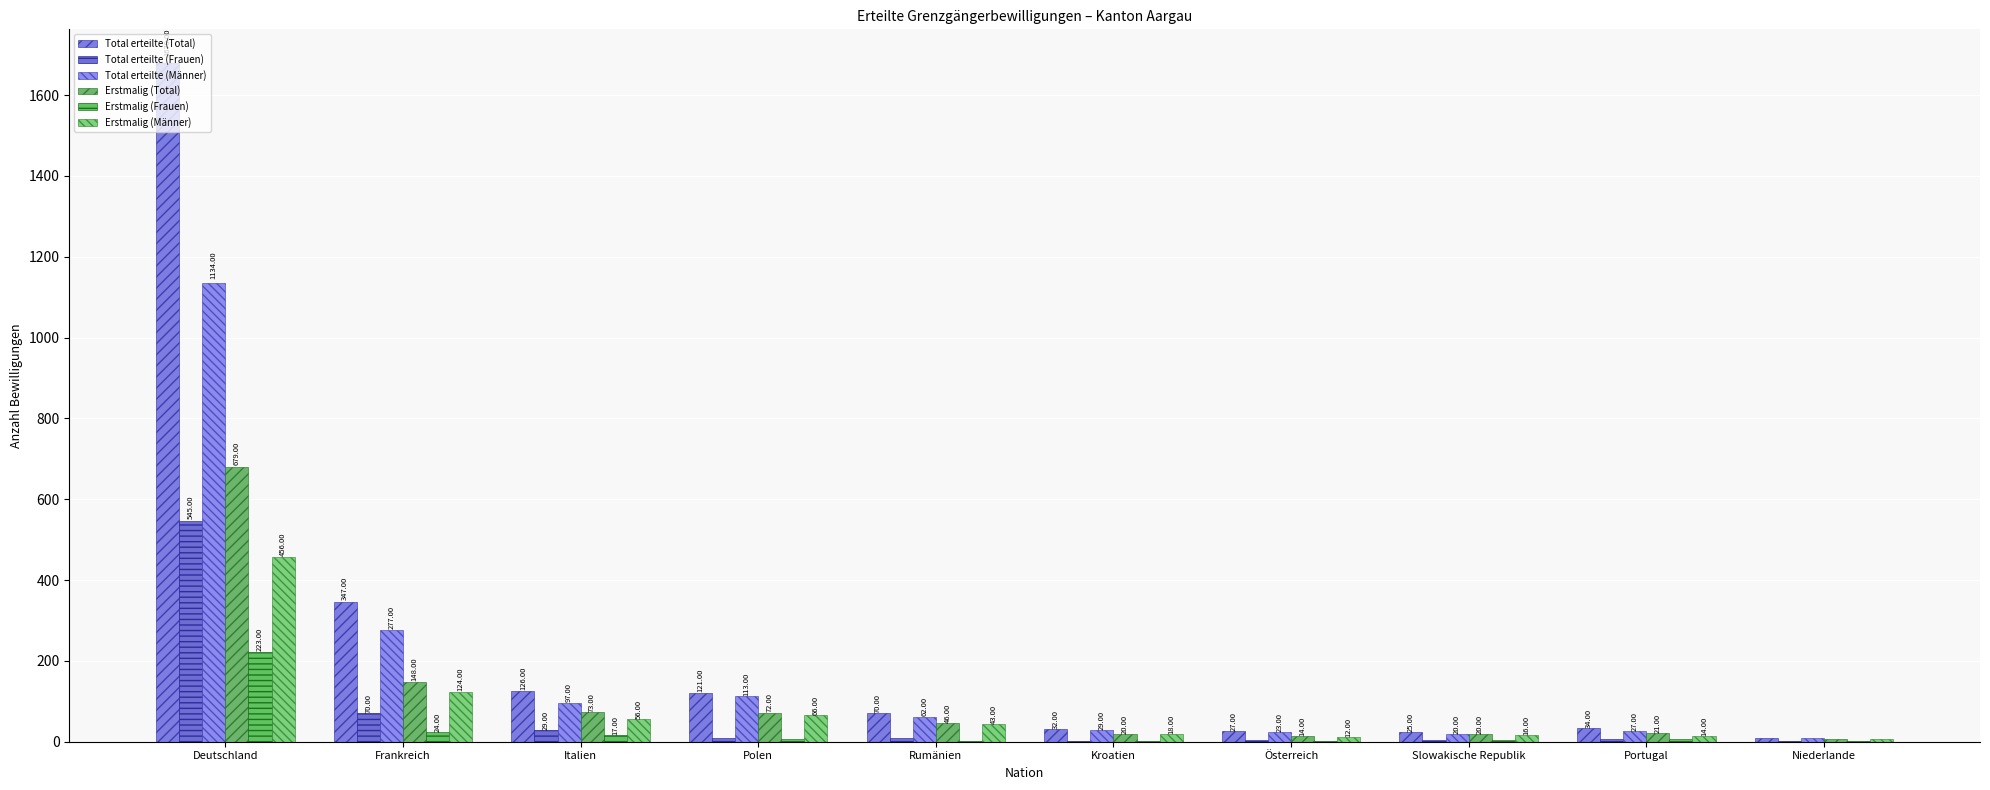

At which label is Total erteilte (Frauen) closest to 273?

Frankreich